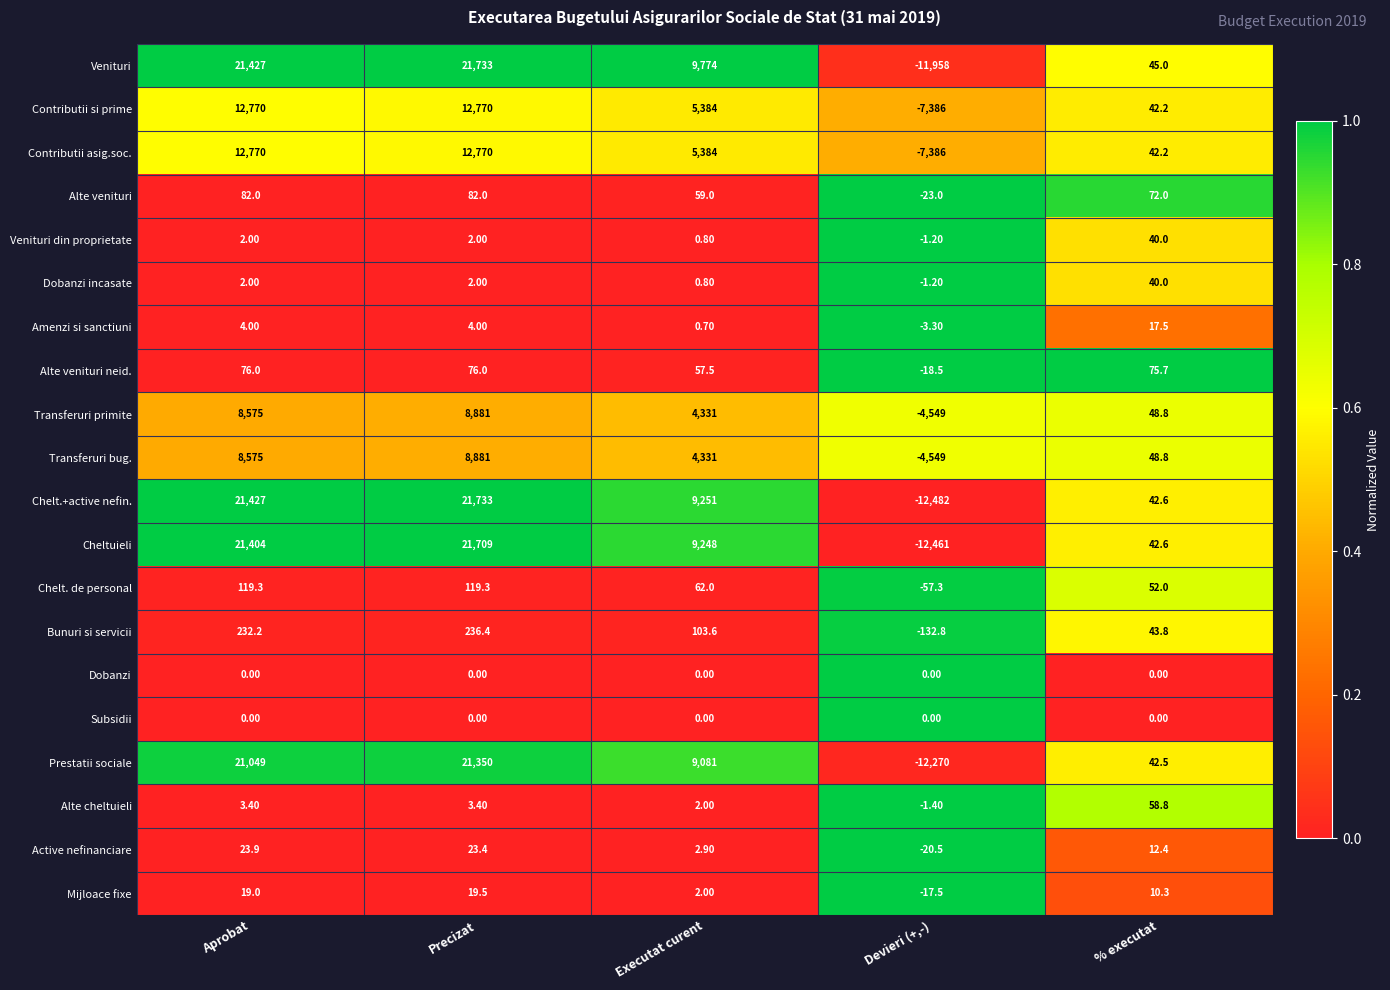

Which category has the highest value in the Prestatii sociale series?

Precizat